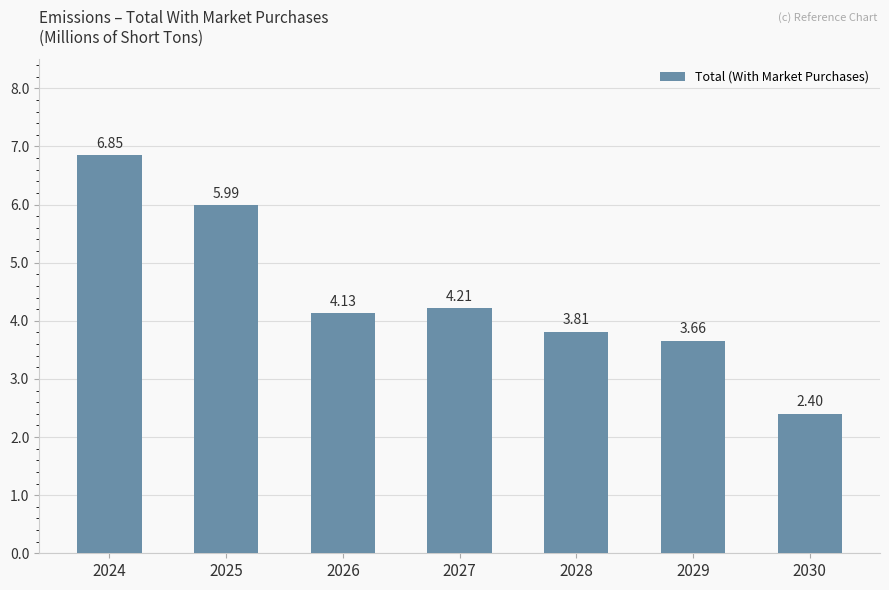

How many series are shown in this chart?

1